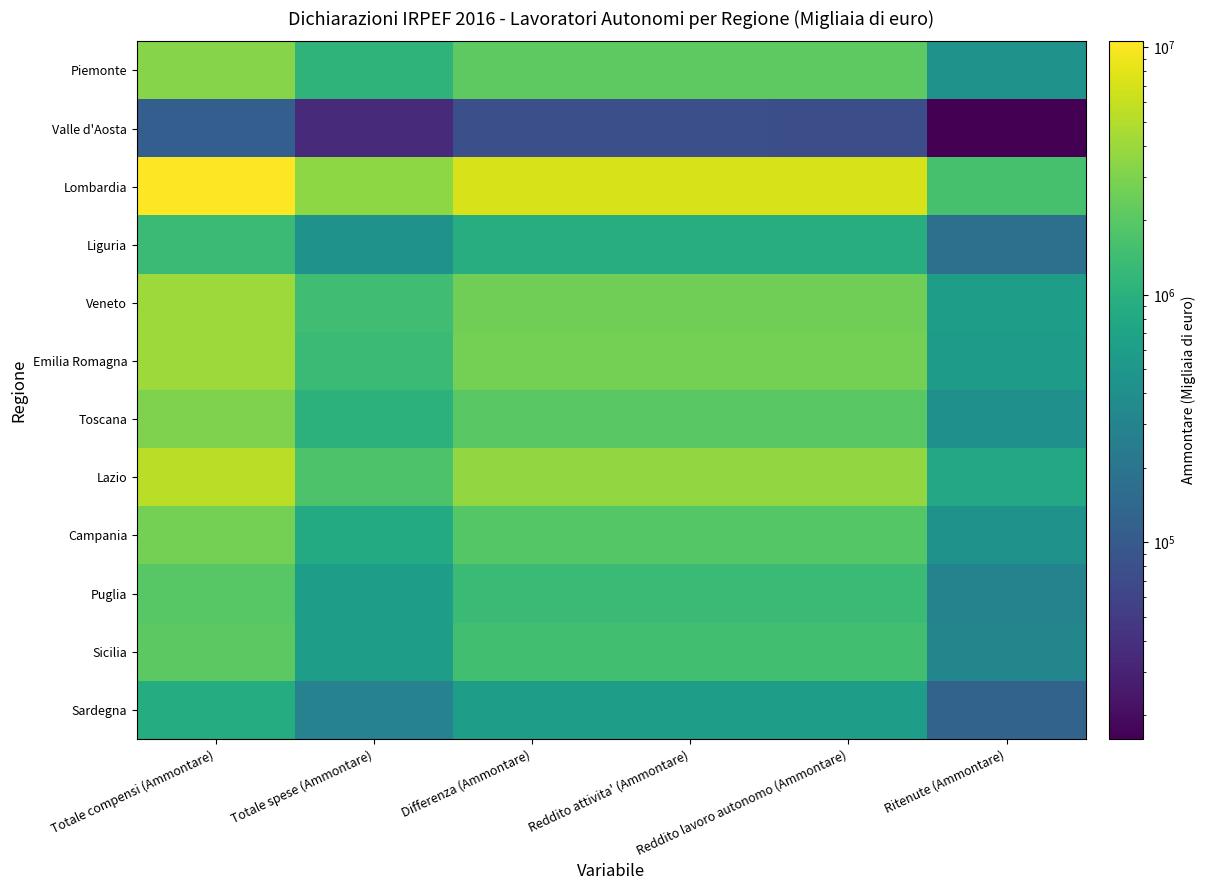

At which category is the sum across all series the highest?

Totale compensi (Ammontare)